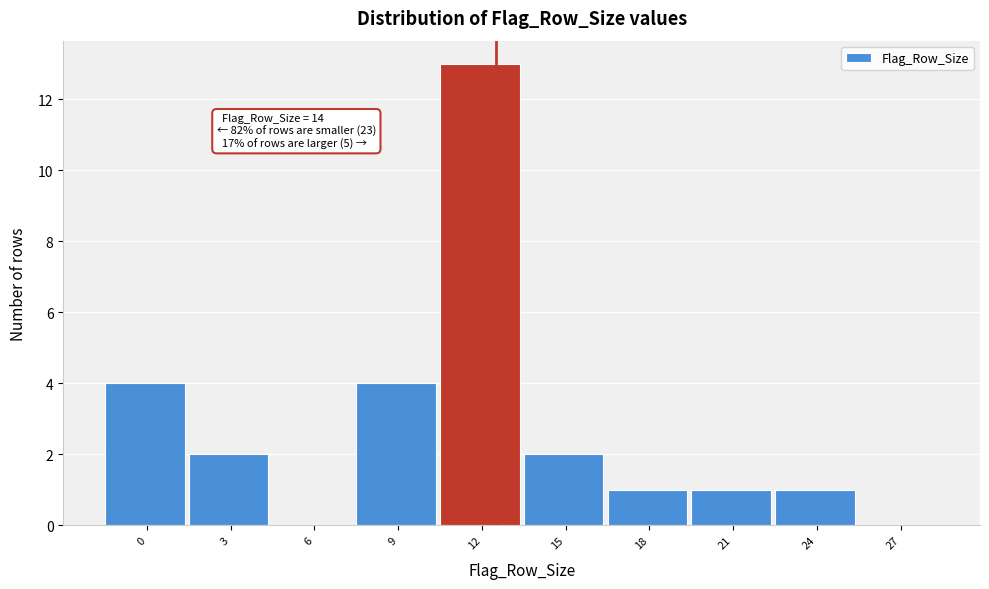

Reading left to right, what are all the values shown in this chart?

0=4	3=2	6=0	9=4	12=13	15=2	18=1	21=1	24=1	27=0